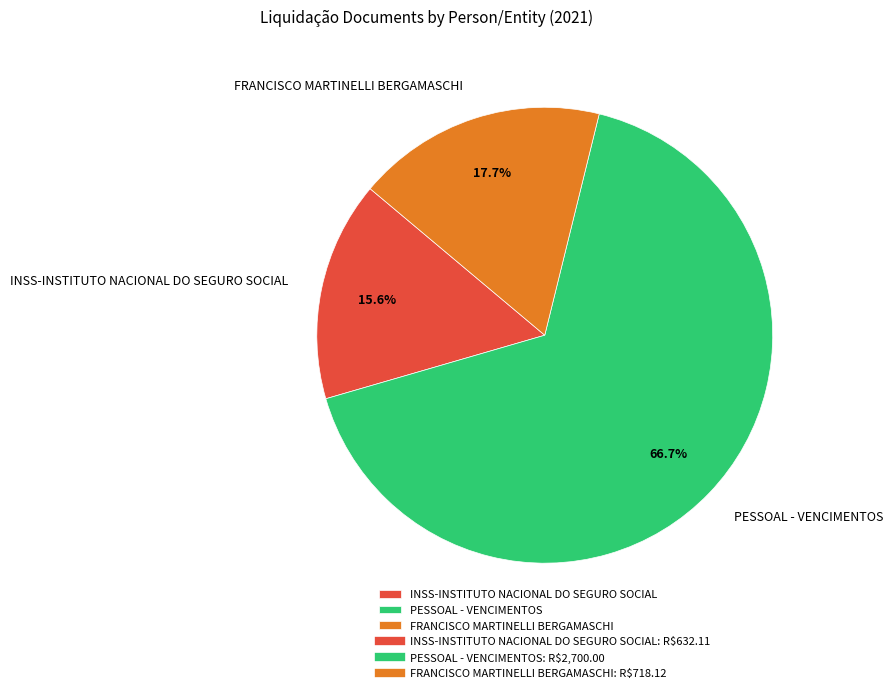

How much of the chart is everything except PESSOAL - VENCIMENTOS?

33.3%